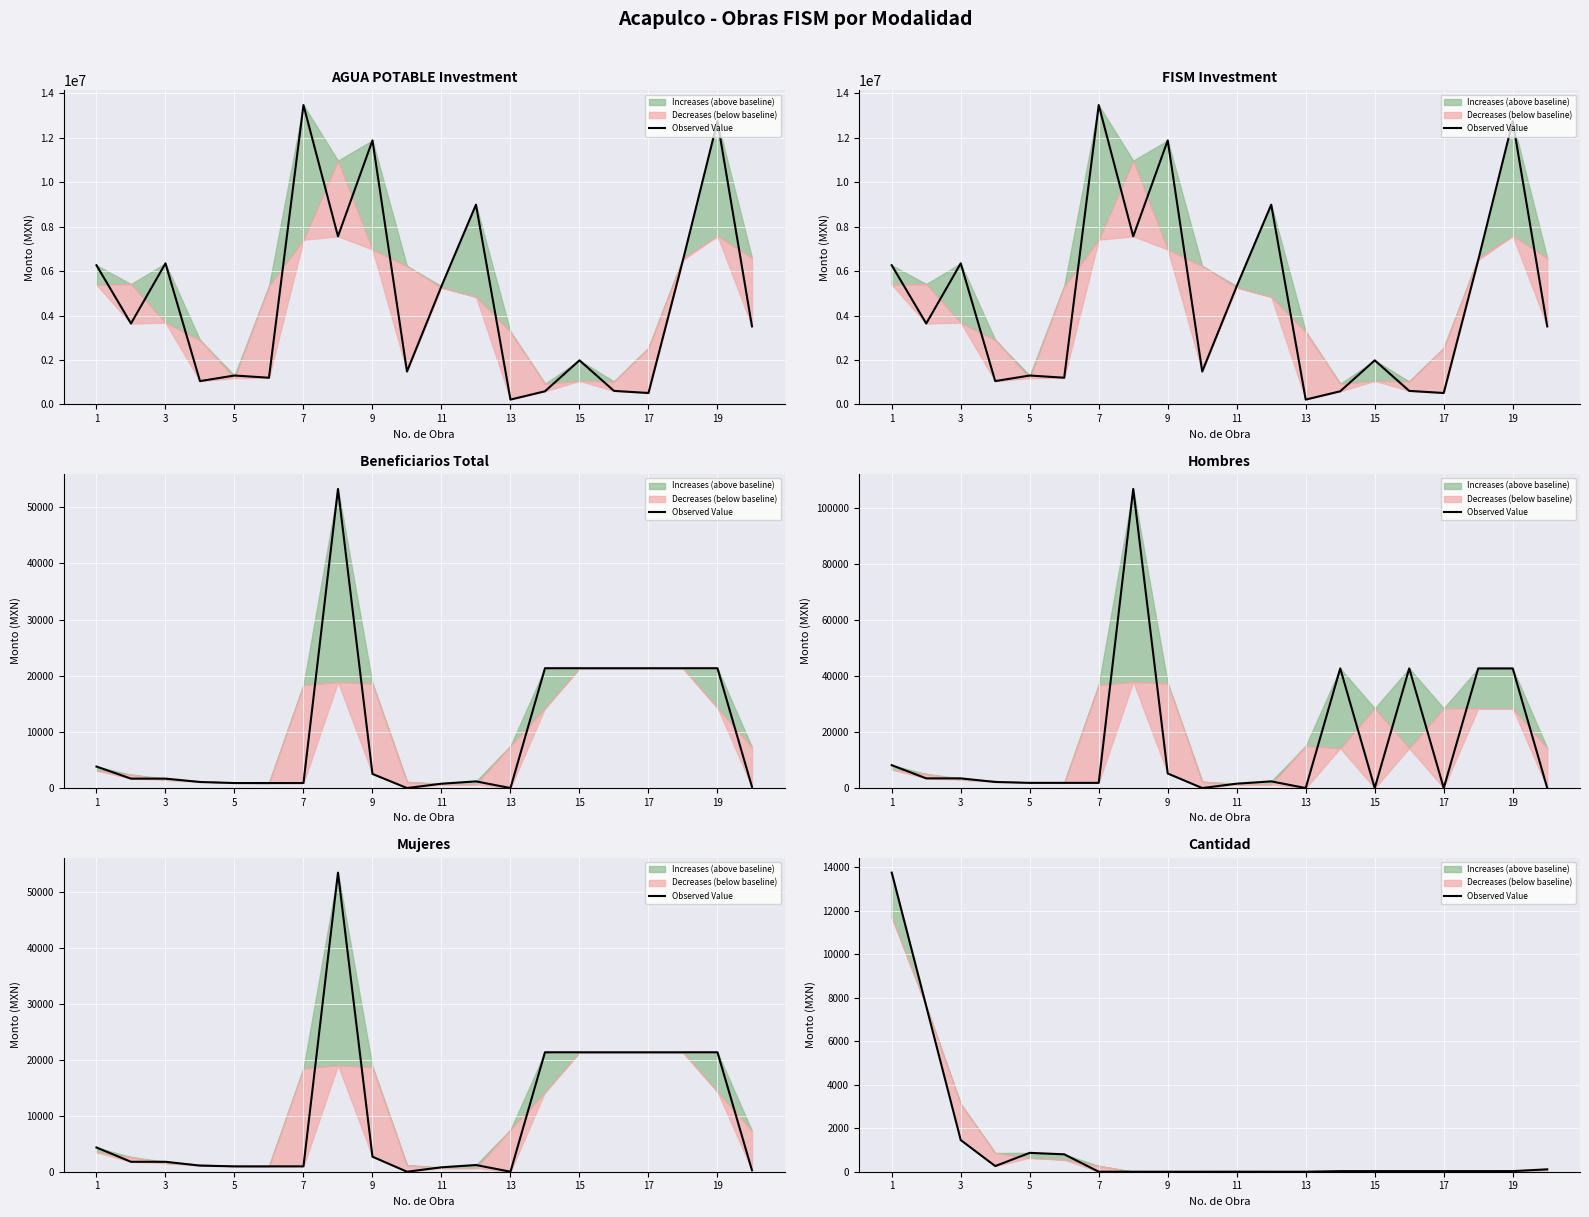

Reading left to right, what are all the values shown in this chart?

13748.0	7610.4	1455.3	260.0	867.0	800.0	0.0	0.0	0.0	0.0	1.0	0.0	0.0	27.0	27.0	27.0	27.0	27.0	27.0	110.0